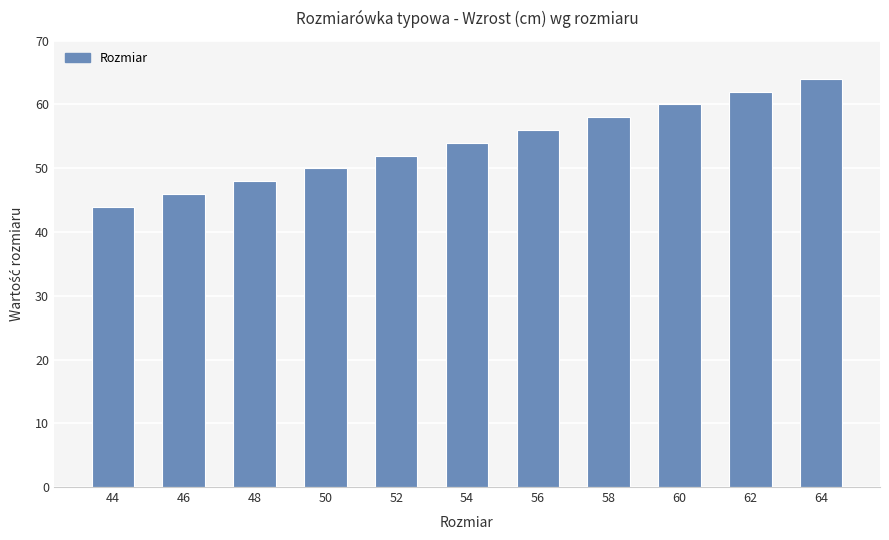

What is the maximum value shown in the chart?

64